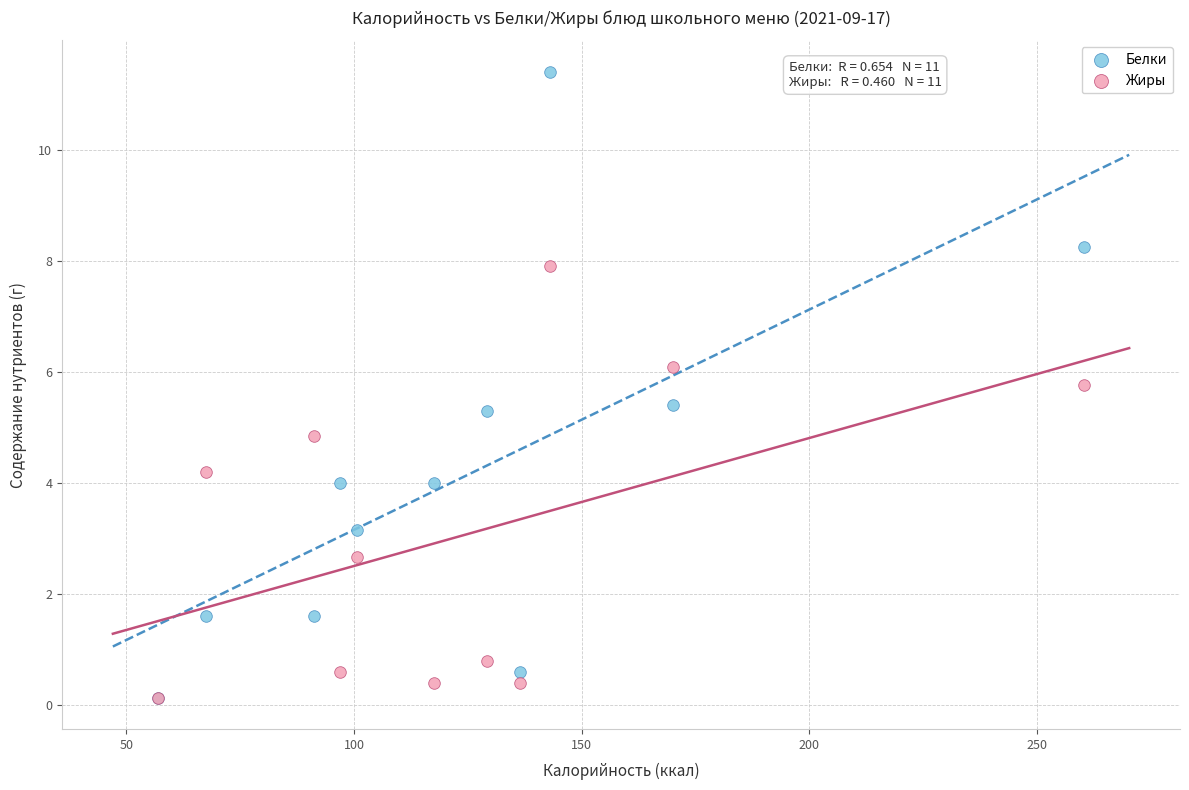

In the Белки series, what Y value is closest to 5?

5.3